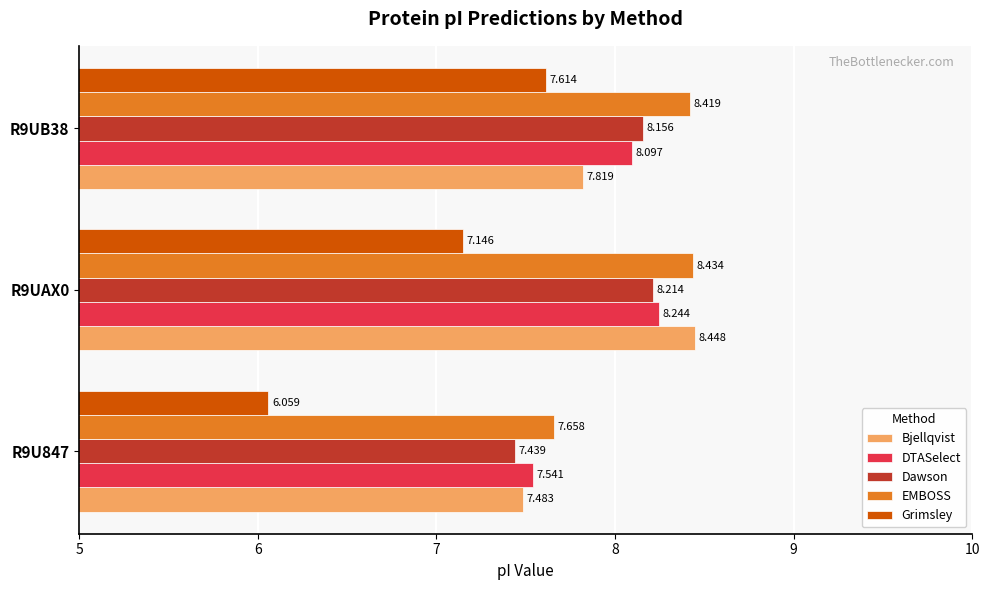

How many data points does each series have?

3